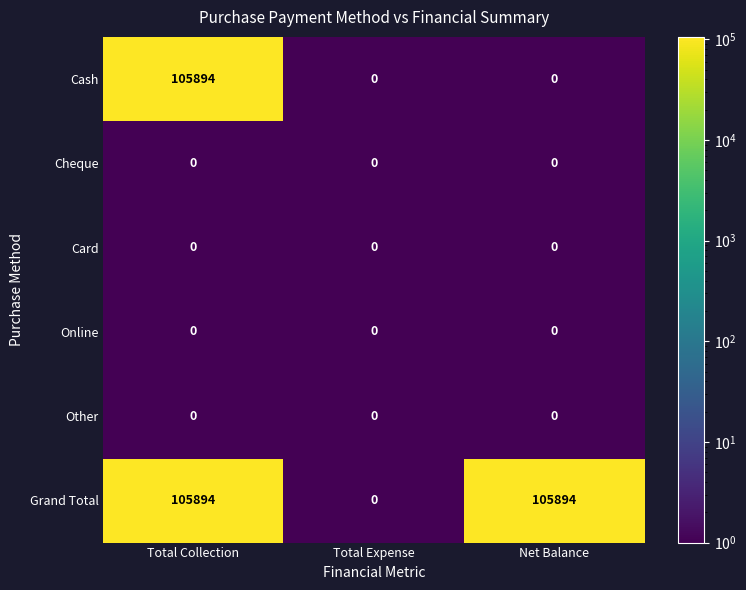

Reading left to right, extract all data points from this chart.

Cash: Total Collection=105894	Total Expense=0	Net Balance=0
Cheque: Total Collection=0	Total Expense=0	Net Balance=0
Card: Total Collection=0	Total Expense=0	Net Balance=0
Online: Total Collection=0	Total Expense=0	Net Balance=0
Other: Total Collection=0	Total Expense=0	Net Balance=0
Grand Total: Total Collection=105894	Total Expense=0	Net Balance=105894